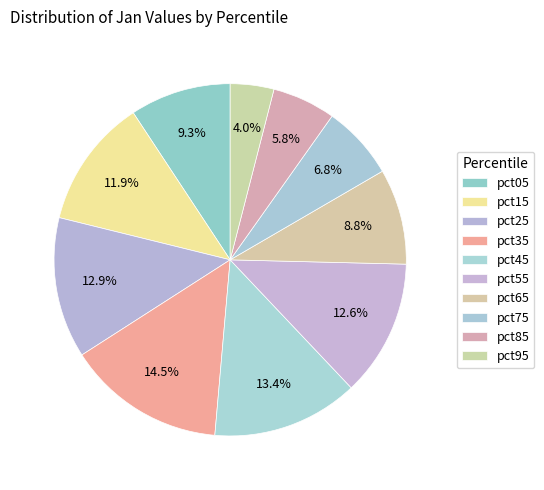

Count the number of slices in the pie.

10